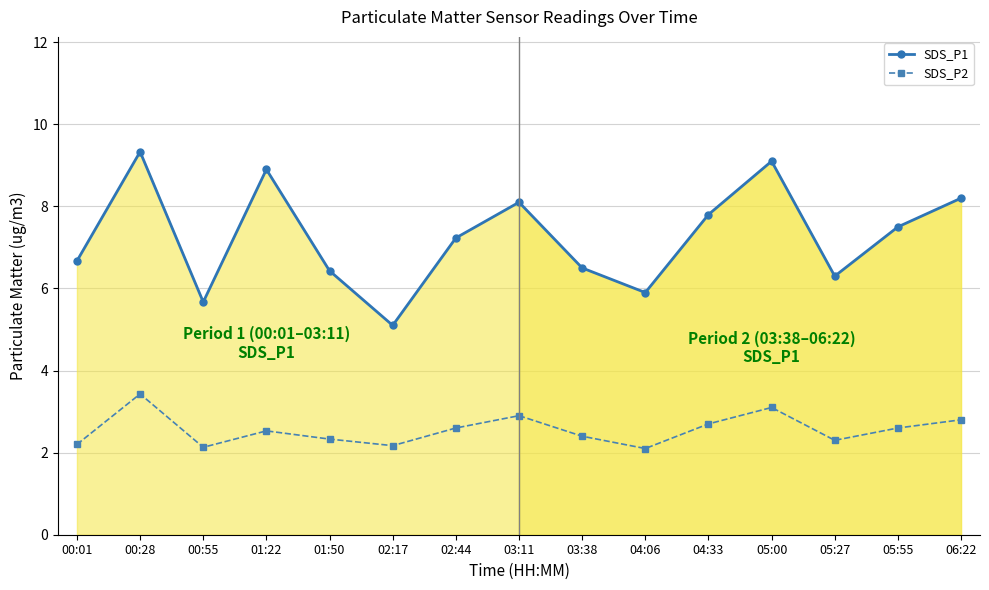

What is the label of the 13th point from the right?

00:55